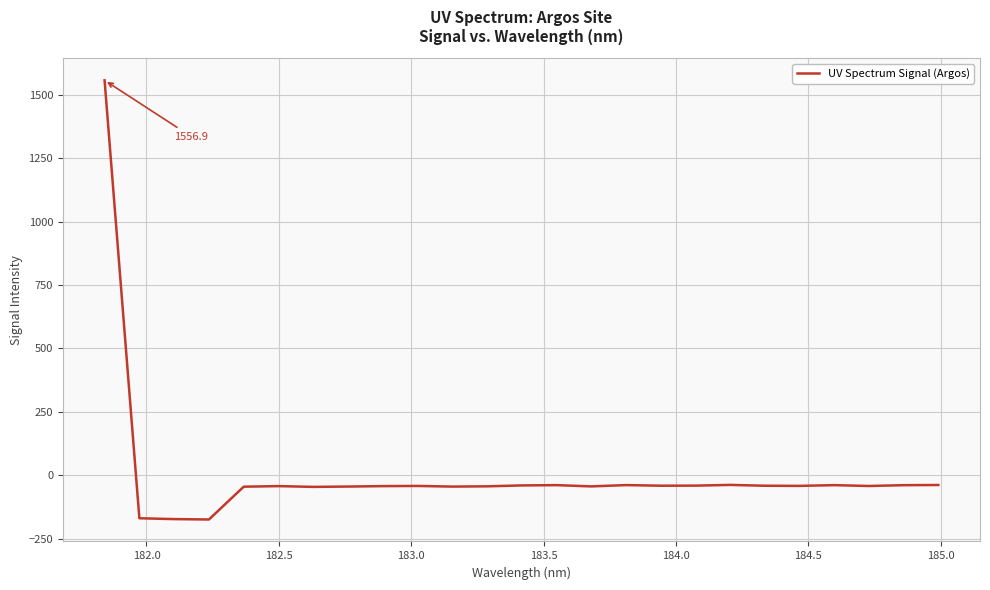

What is the minimum value shown in the chart?

-174.2